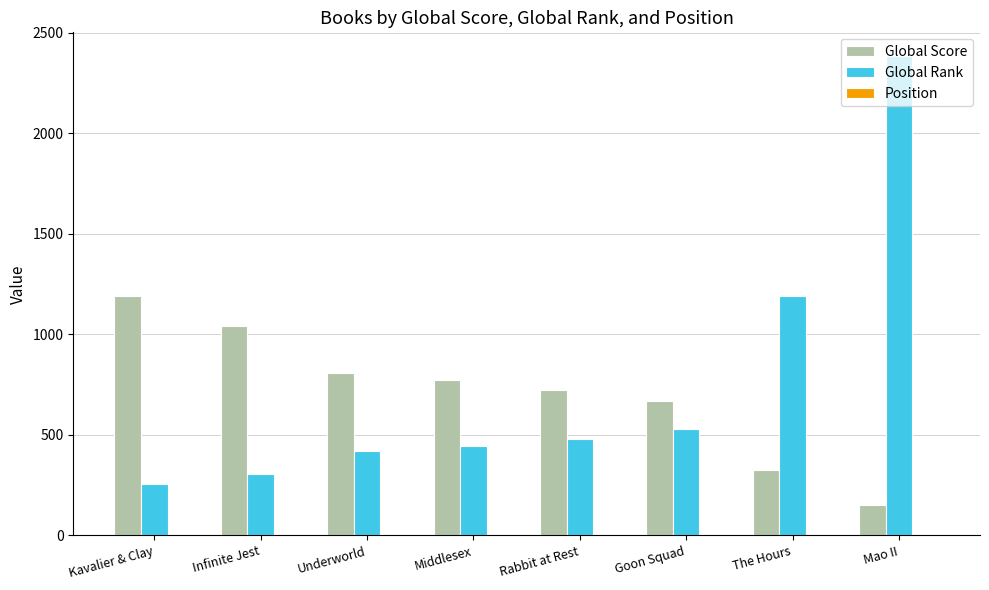

Between Goon Squad and The Hours, which series saw the biggest shift?

Global Rank